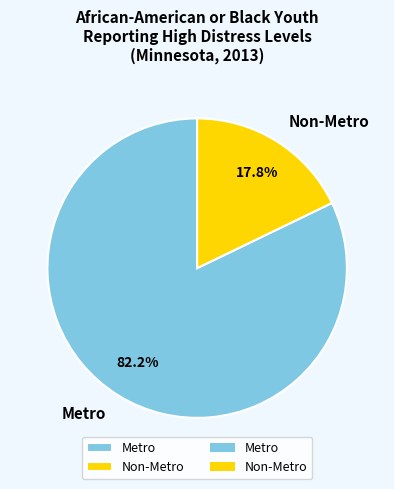

Does Metro account for over 50% of the chart?

Yes